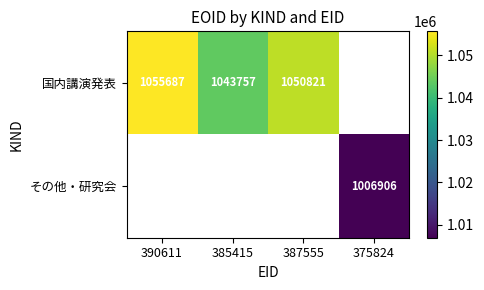

Is the value of その他・研究会 at 375824 greater than the value of 国内講演発表 at 387555?

No